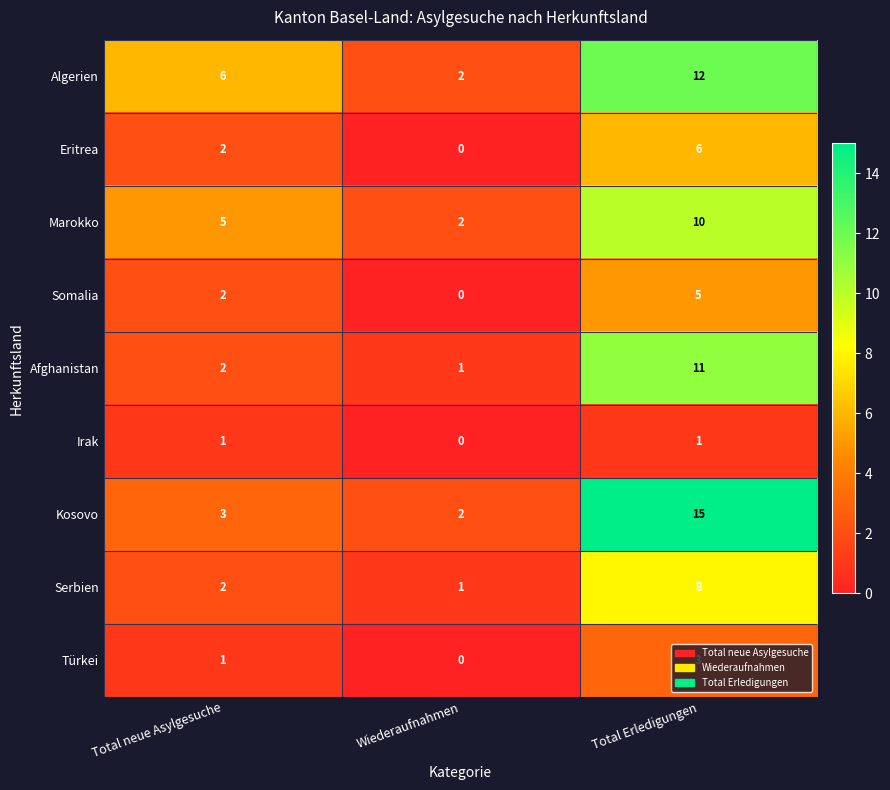

List the labels in order of Somalia value, largest first.

Total Erledigungen, Total neue Asylgesuche, Wiederaufnahmen